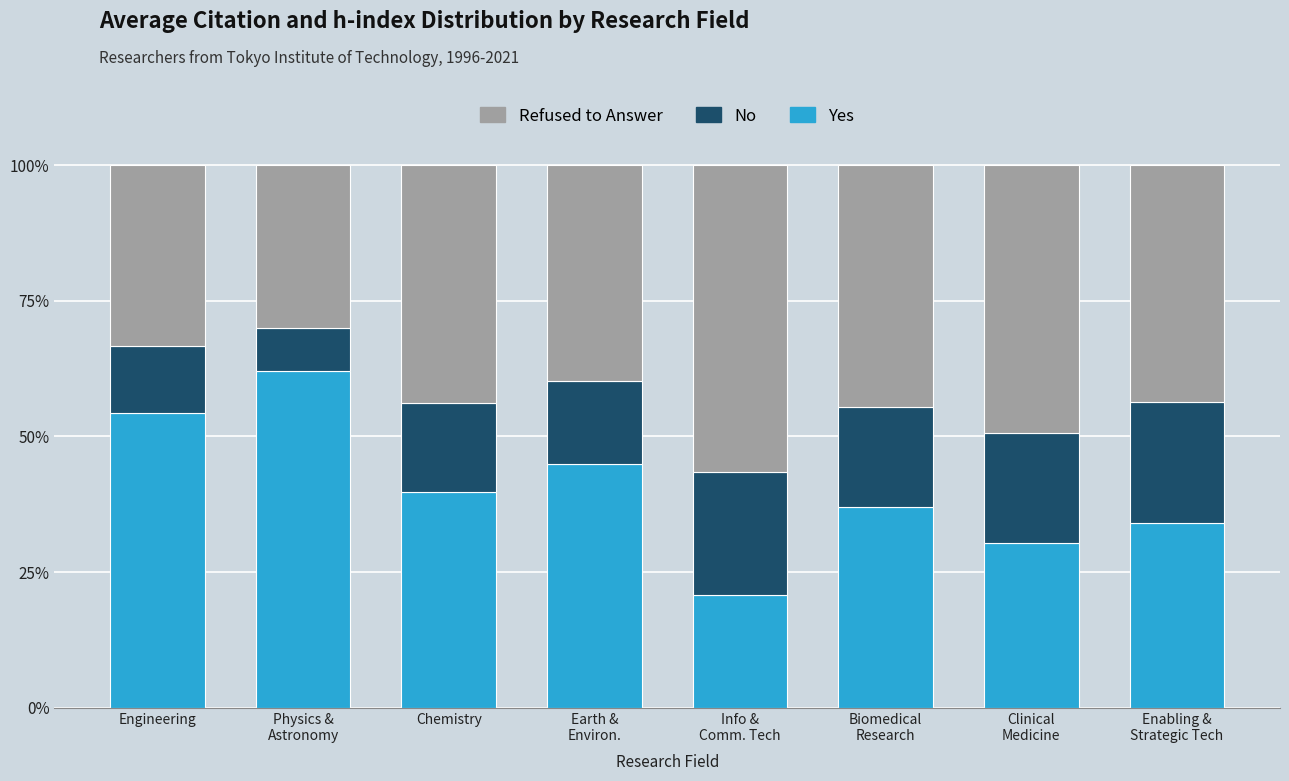

The value of Yes at Chemistry is 68.0. True or false?

False